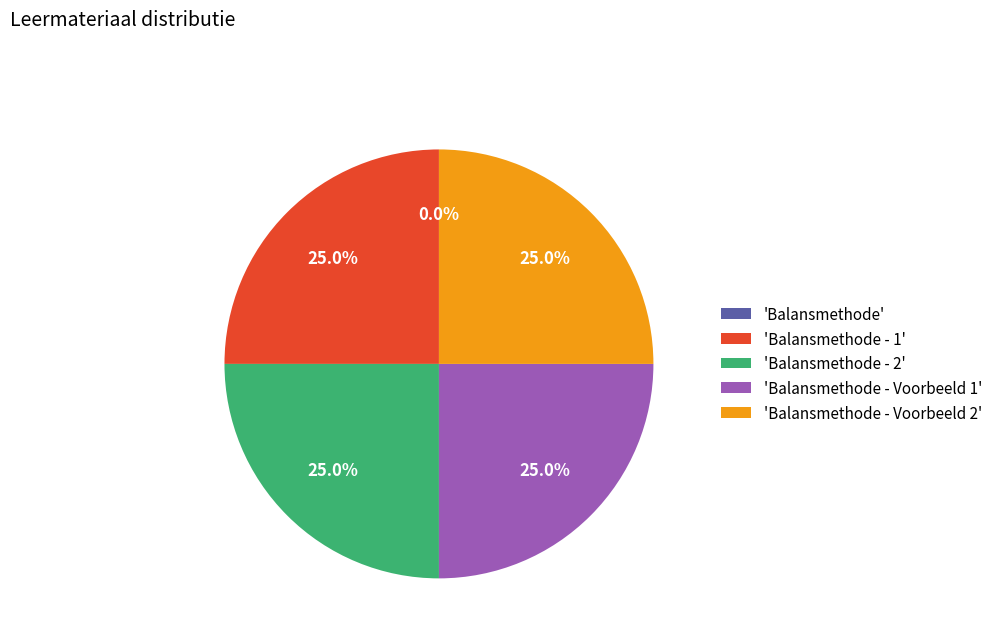

What portion of the pie excludes 'Balansmethode - 2'?

75.0%